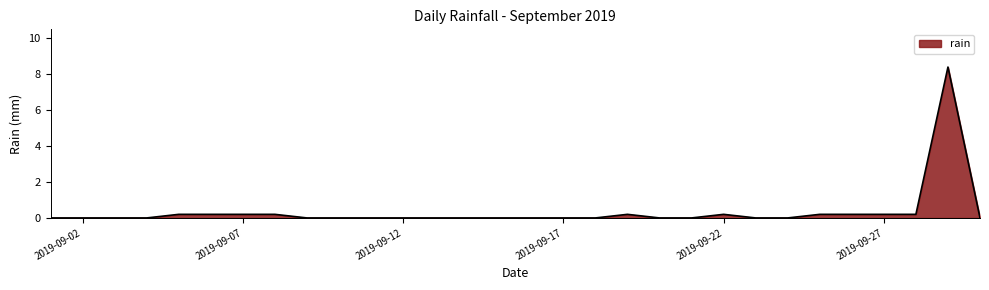

What is the greatest value displayed?

8.4